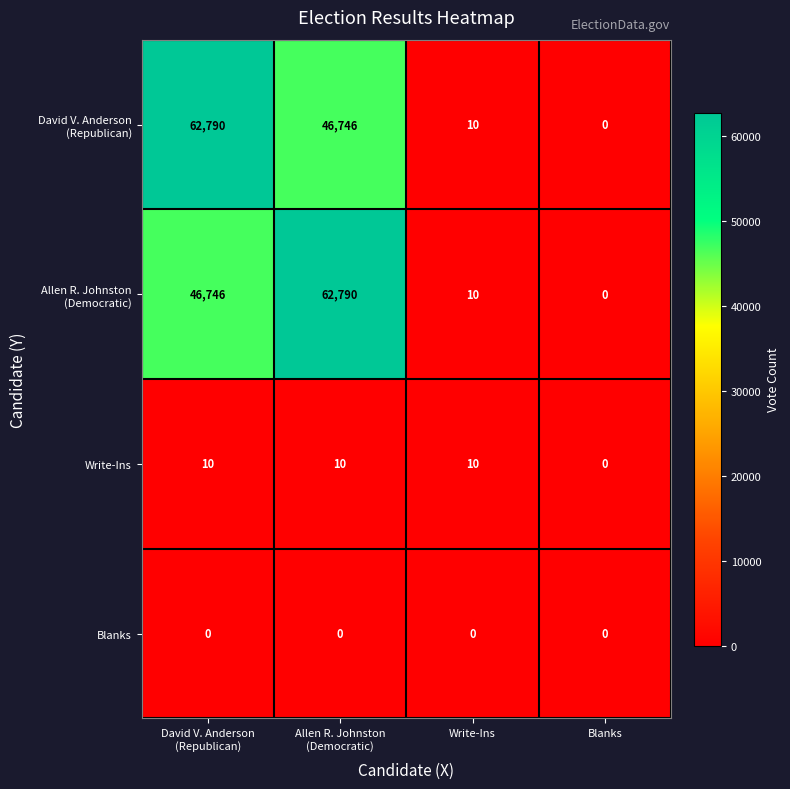

True or false: Blanks has a value of 0 at Write-Ins.

True